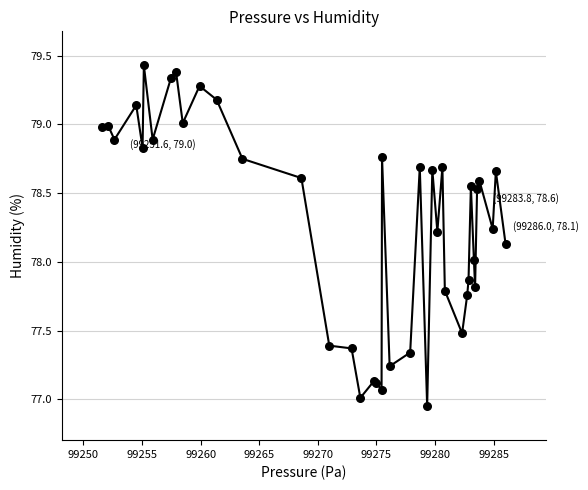

What is the difference between the maximum and minimum values?

2.5